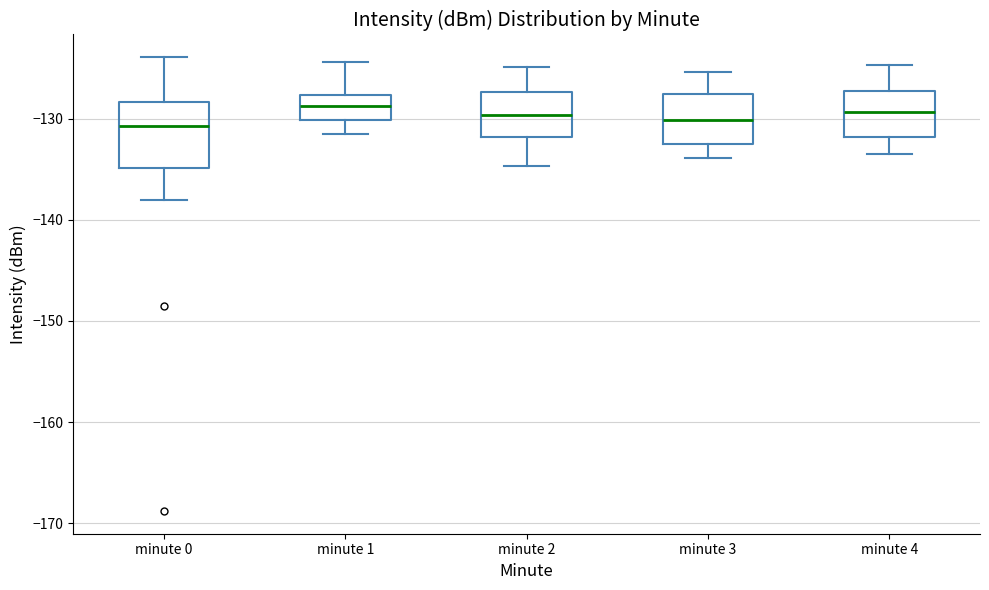

Reading left to right, transcribe this box plot: for each box, give where its median line is, the range the box spans, and where its two whiskers end, as read against the y-axis. The values are not printed on the chart, so give them approximately, as read against the axis.

minute 0: median -131, box -135 to -128, whiskers -138 to -124
minute 1: median -129, box -130 to -128, whiskers -131 to -124
minute 2: median -130, box -132 to -127, whiskers -135 to -125
minute 3: median -130, box -133 to -128, whiskers -134 to -125
minute 4: median -129, box -132 to -127, whiskers -133 to -125